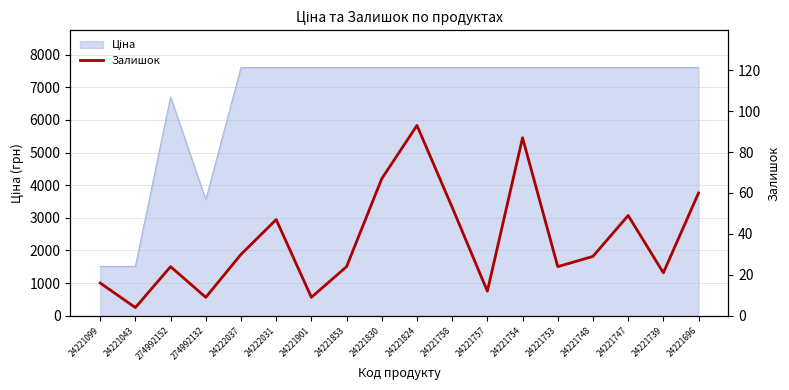

How many lines are shown in the chart?

1